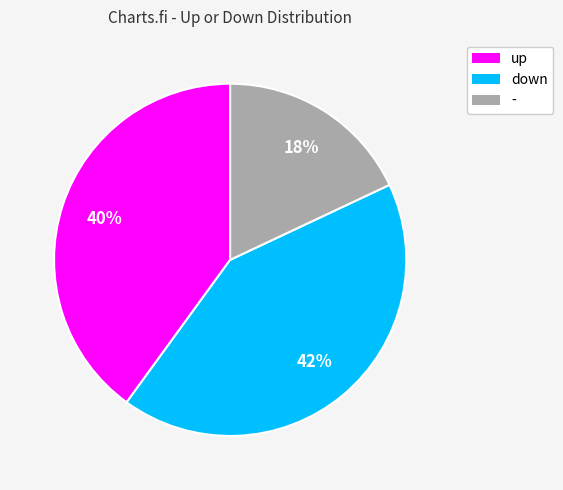

True or false: down accounts for 42% of the total.

True